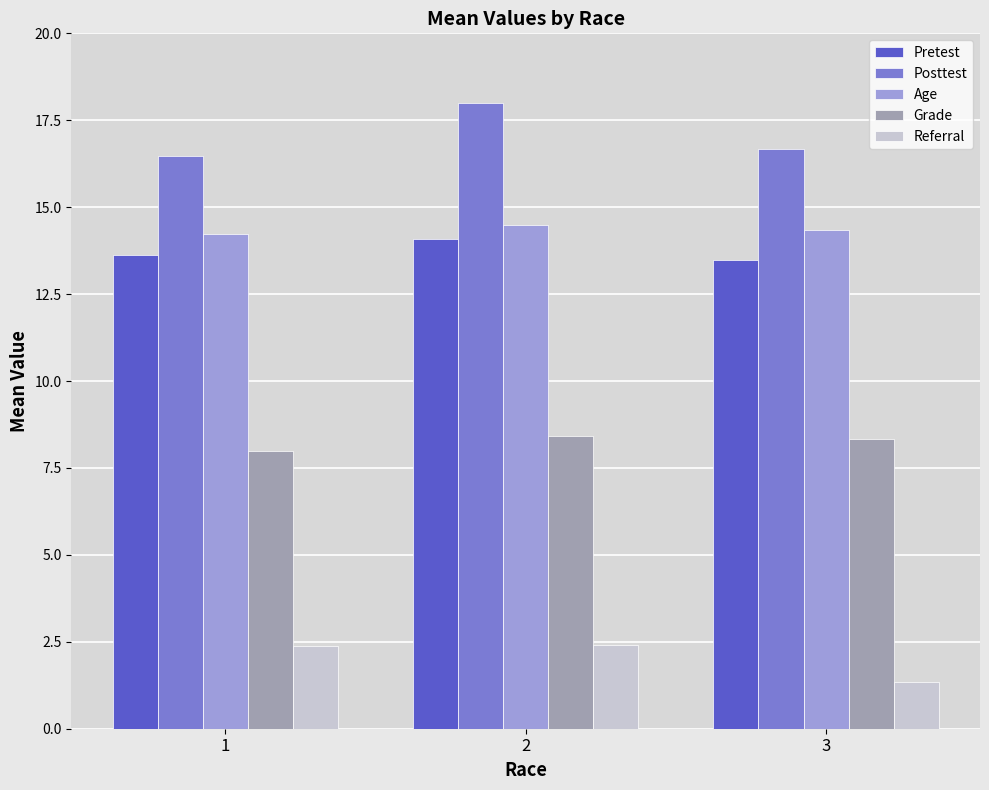

What value does the Referral series have at 3?

1.3